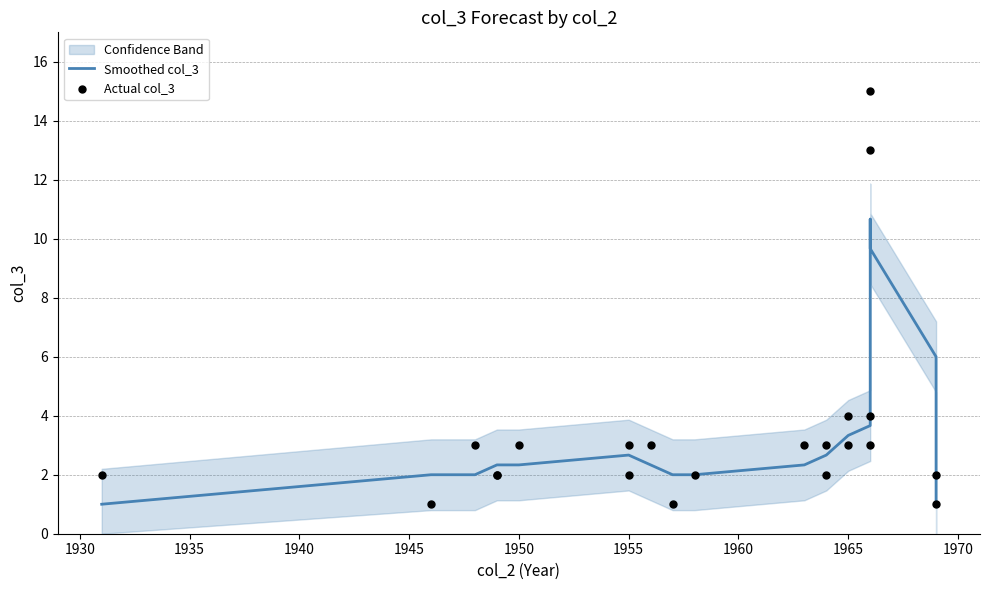

At how many categories does at least one series exceed 4?

4